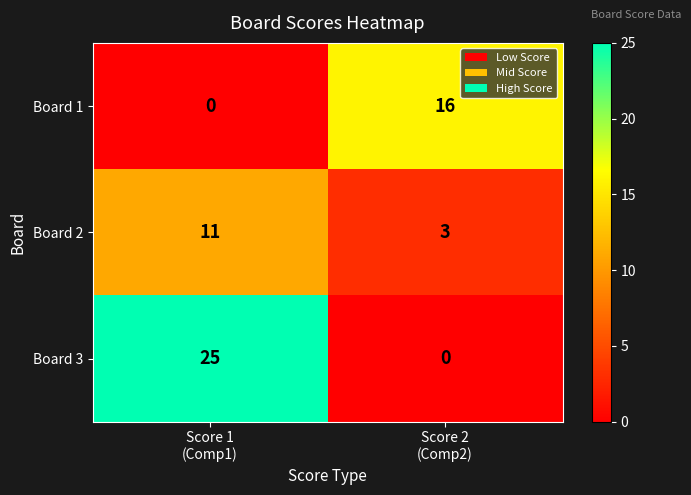

At which category is the sum across all series the highest?

Score 1
(Comp1)